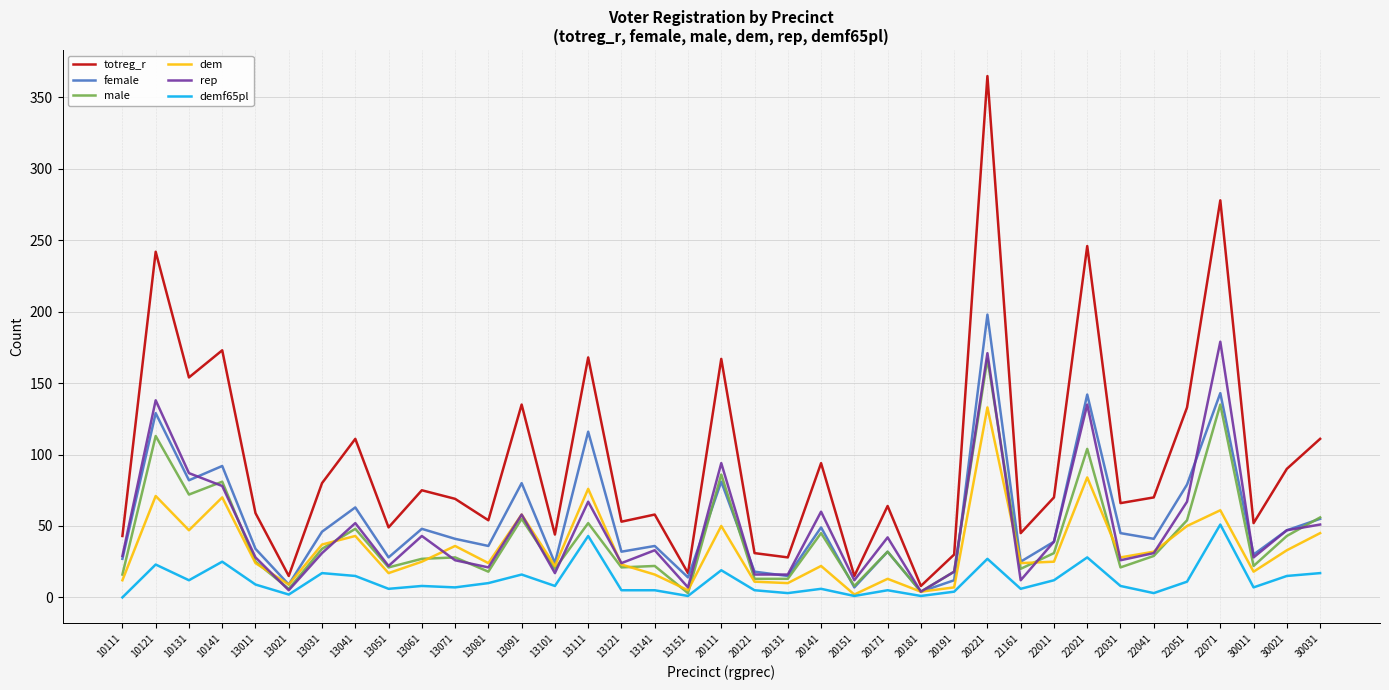

The male series shows 71 at 30021. True or false?

False